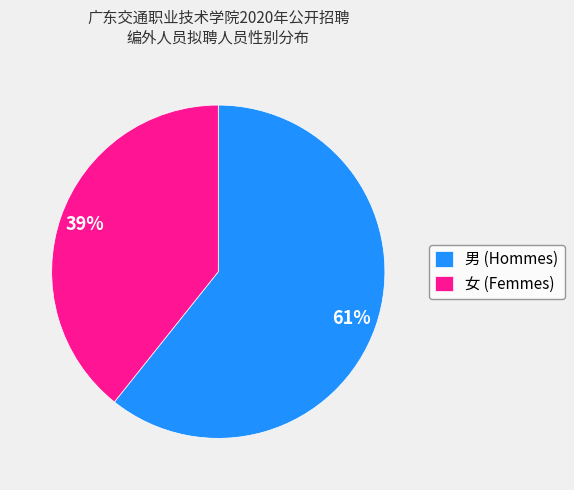

Do 男 and 女 together represent more than half of the pie?

Yes